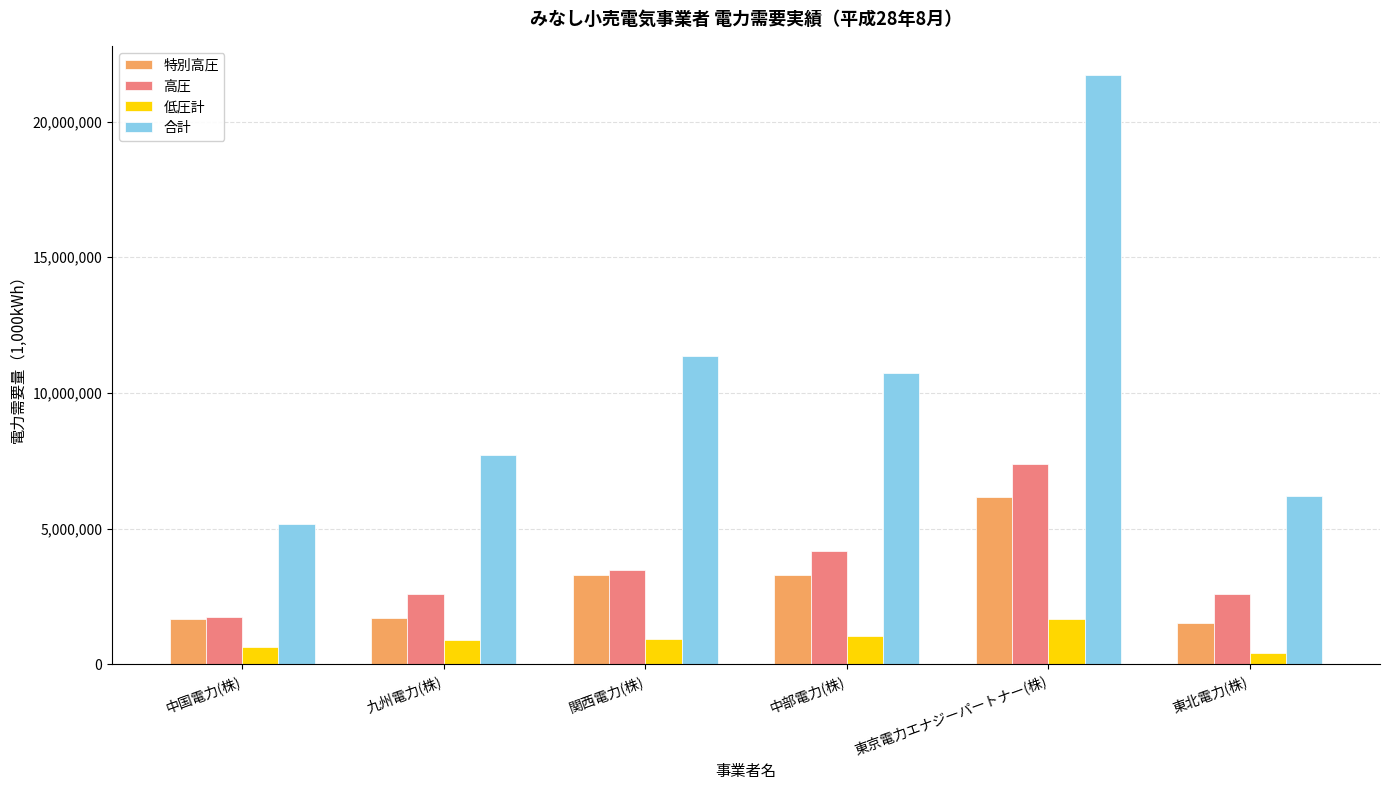

Between 九州電力(株) and 中部電力(株), which series saw the biggest shift?

合計